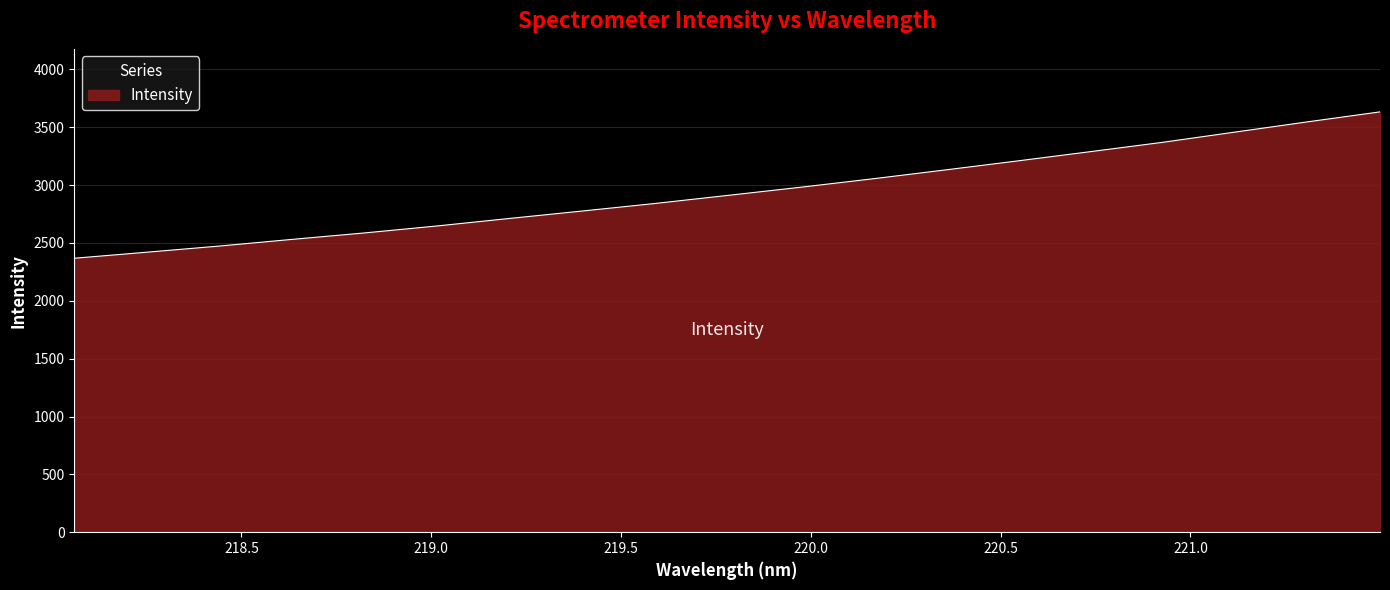

What is the minimum value shown in the chart?

2368.1